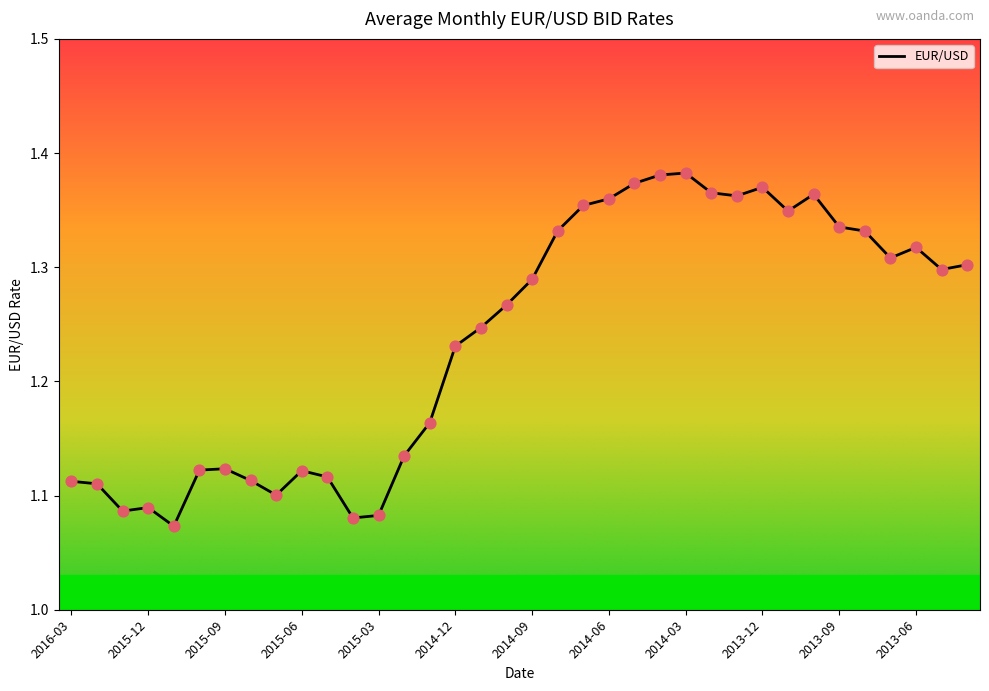

What is the difference between the maximum and minimum values?

0.3